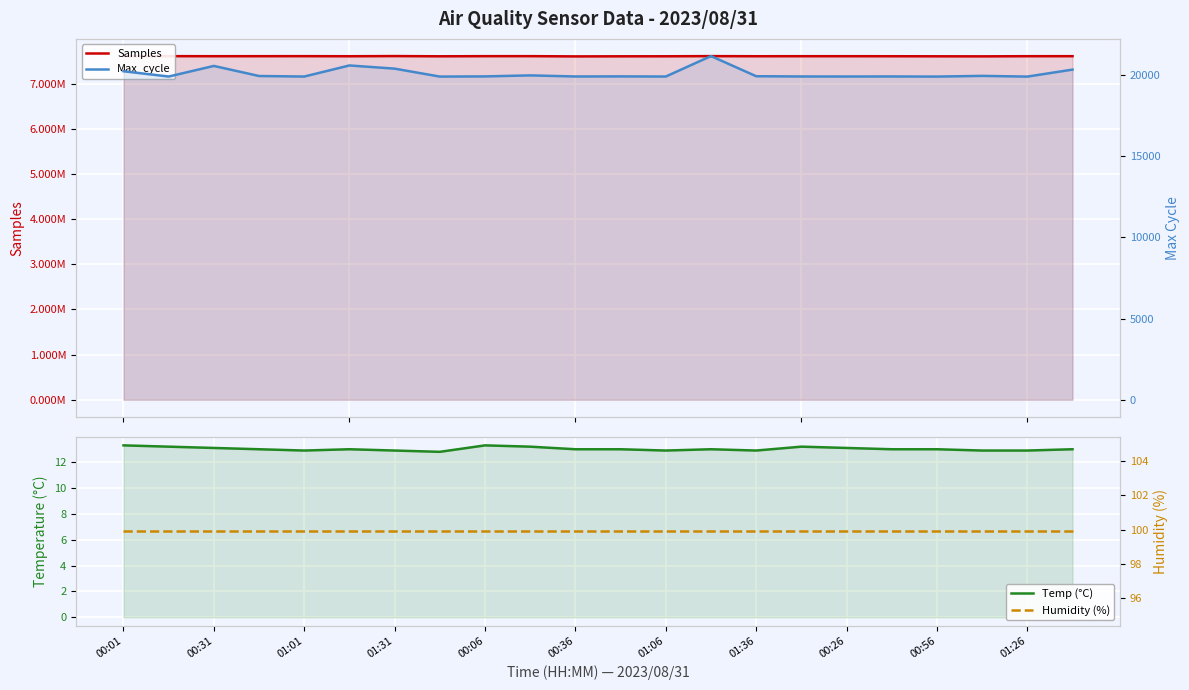

What is the minimum value for Max_cycle?

19918.0